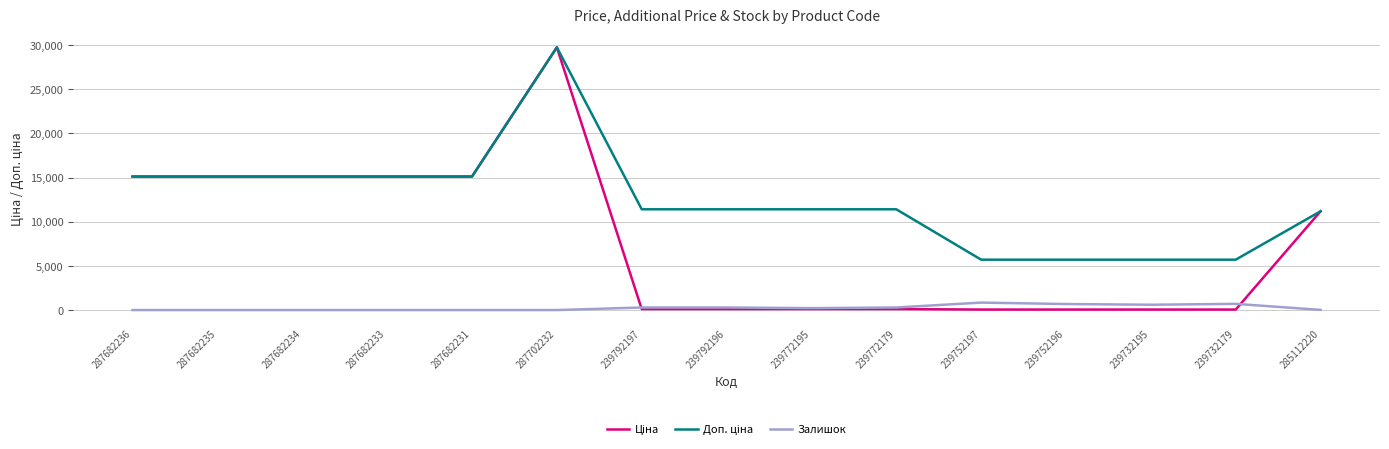

Which category has the highest value across all series?

287702232